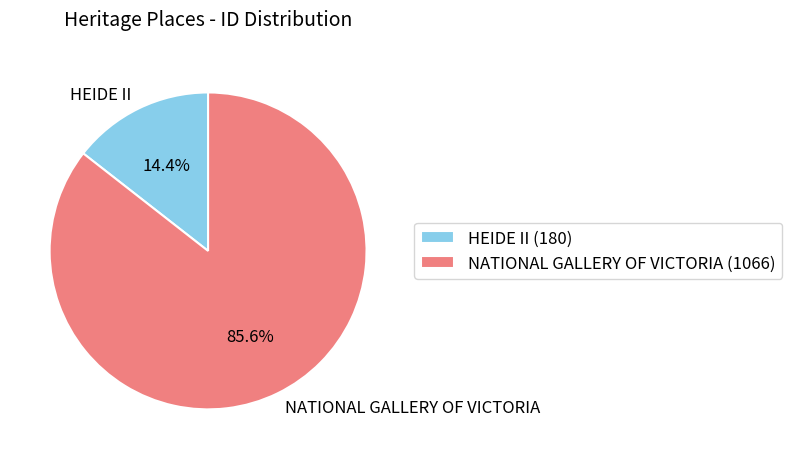

To the nearest percent, what is the combined percentage of HEIDE II and NATIONAL GALLERY OF VICTORIA?

100%